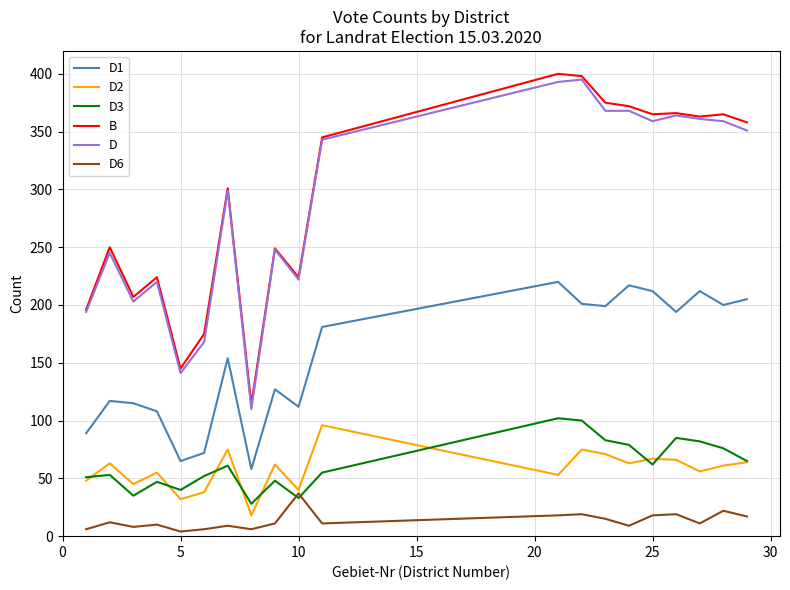

True or false: D and D3 intersect in this chart.

False